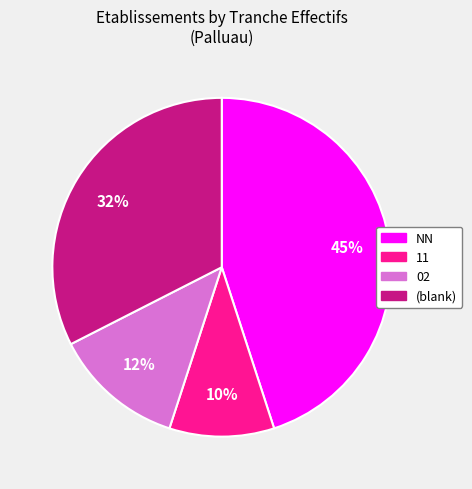

How many slices are in this pie chart?

4